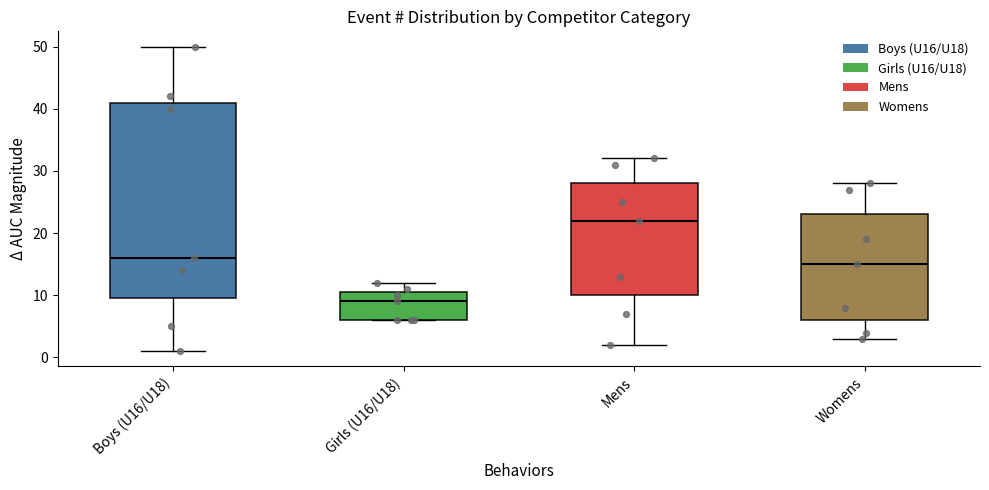

Which box's median line is the lowest?

Girls (U16/U18)